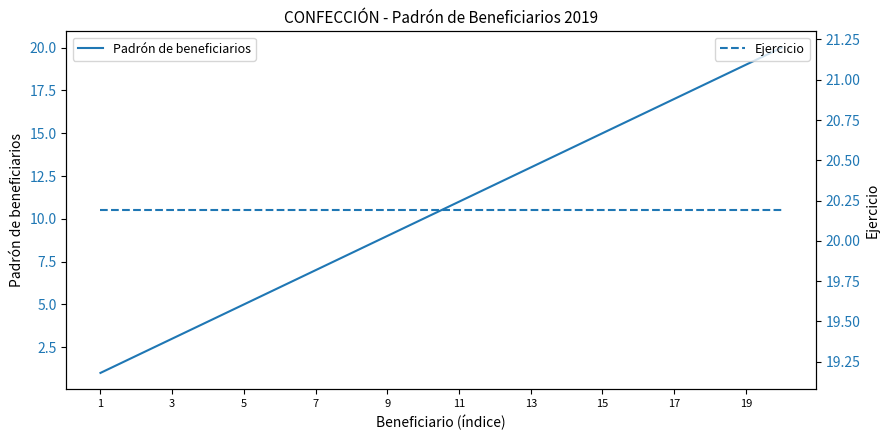

At how many categories does at least one series exceed 12?

20